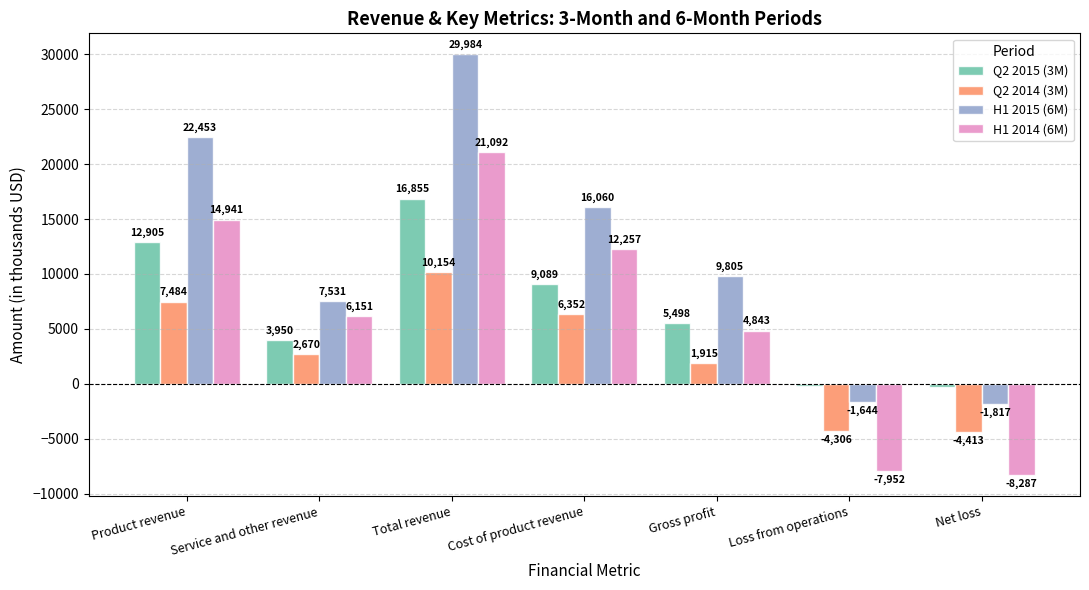

At which category is the sum across all series the highest?

Total revenue